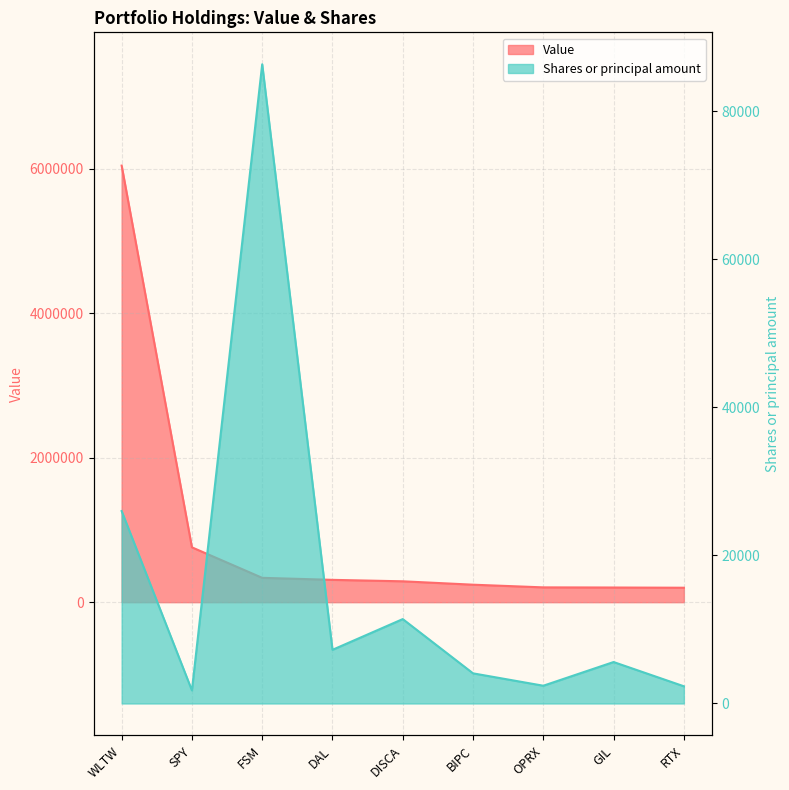

Is it true that Value equals 1168279 at SPY?

False